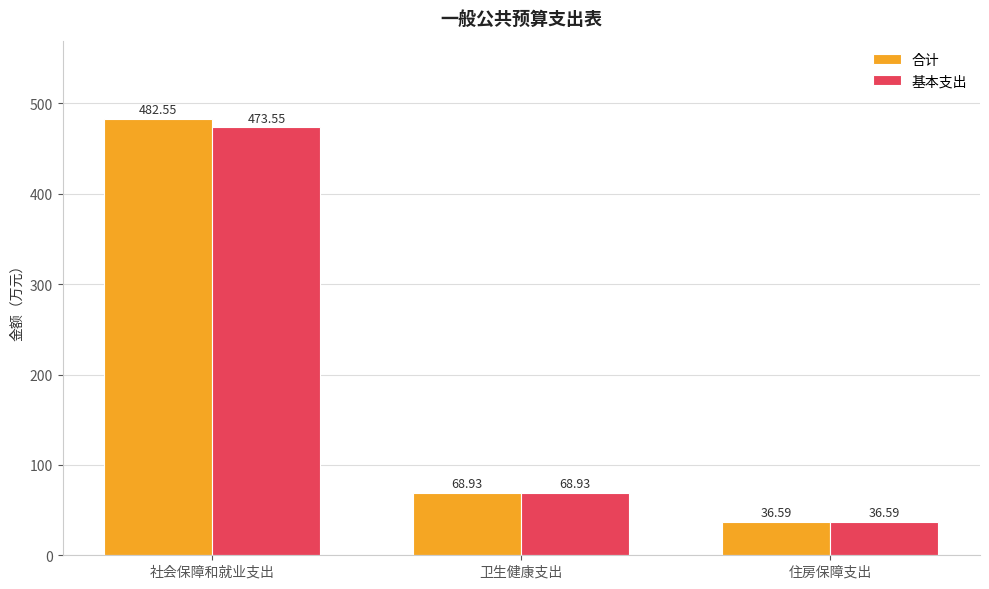

The 合计 series shows 482.6 at 社会保障和就业支出. True or false?

True